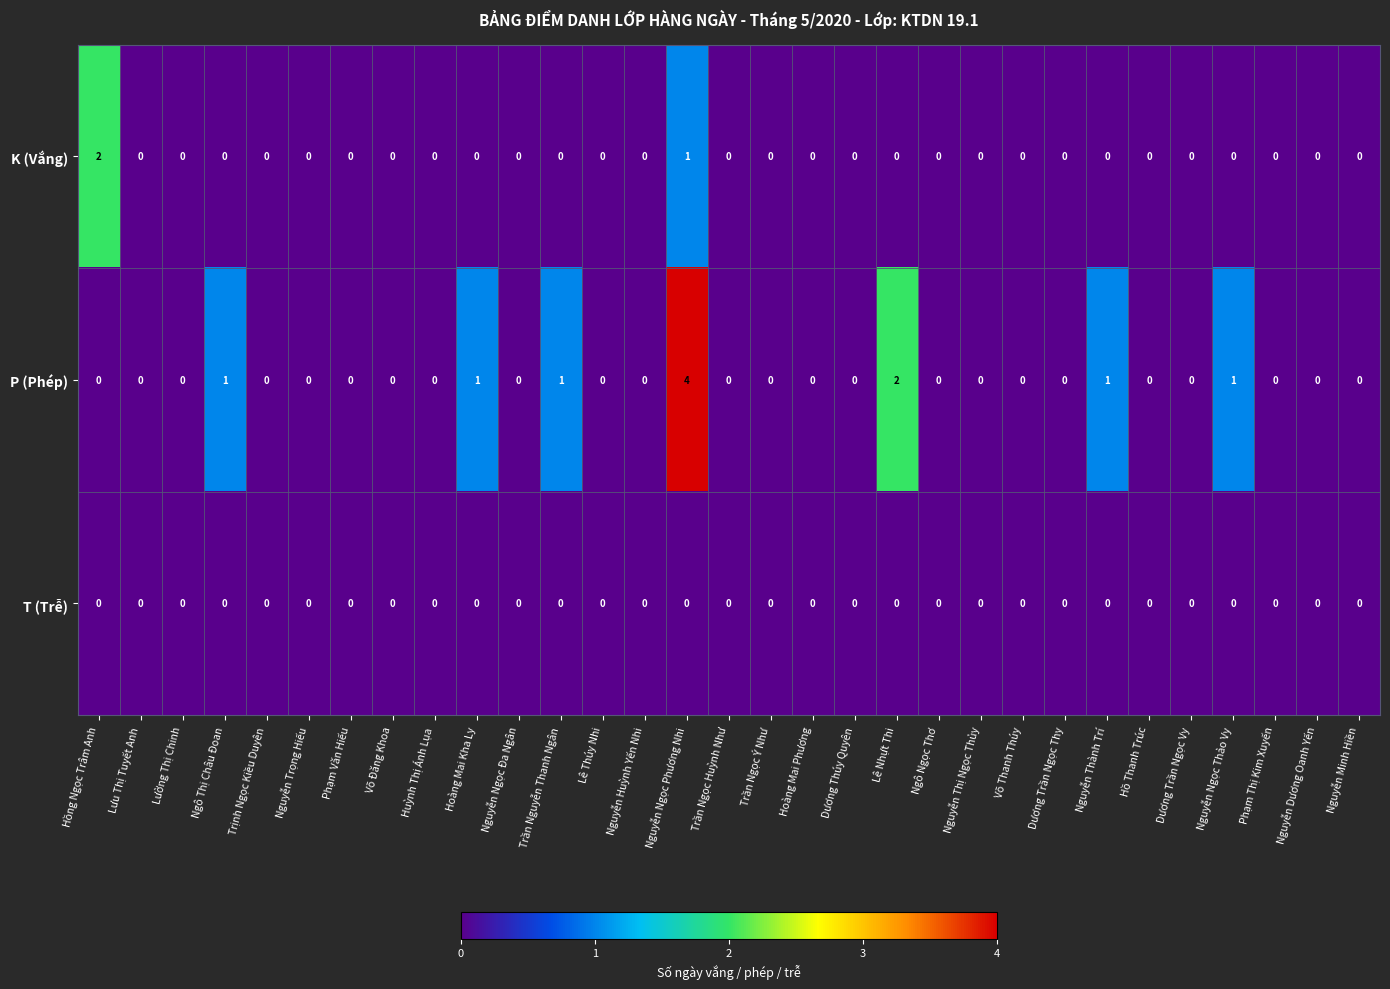

The value of P (Phép) at Võ Đăng Khoa is 0. True or false?

True